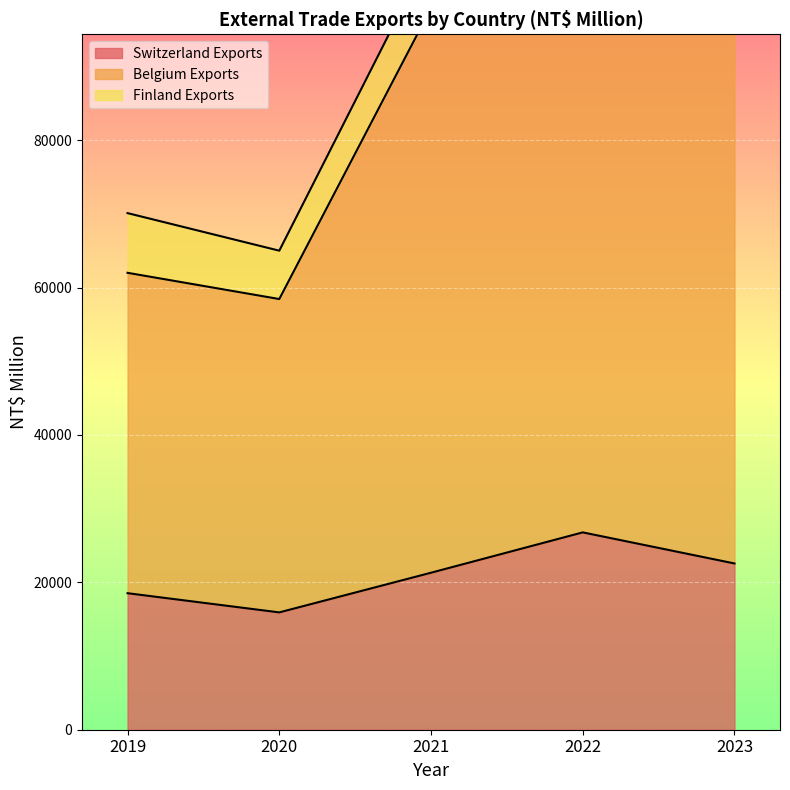

What is the value of the Switzerland Exports point at the 3rd from the left?

21303